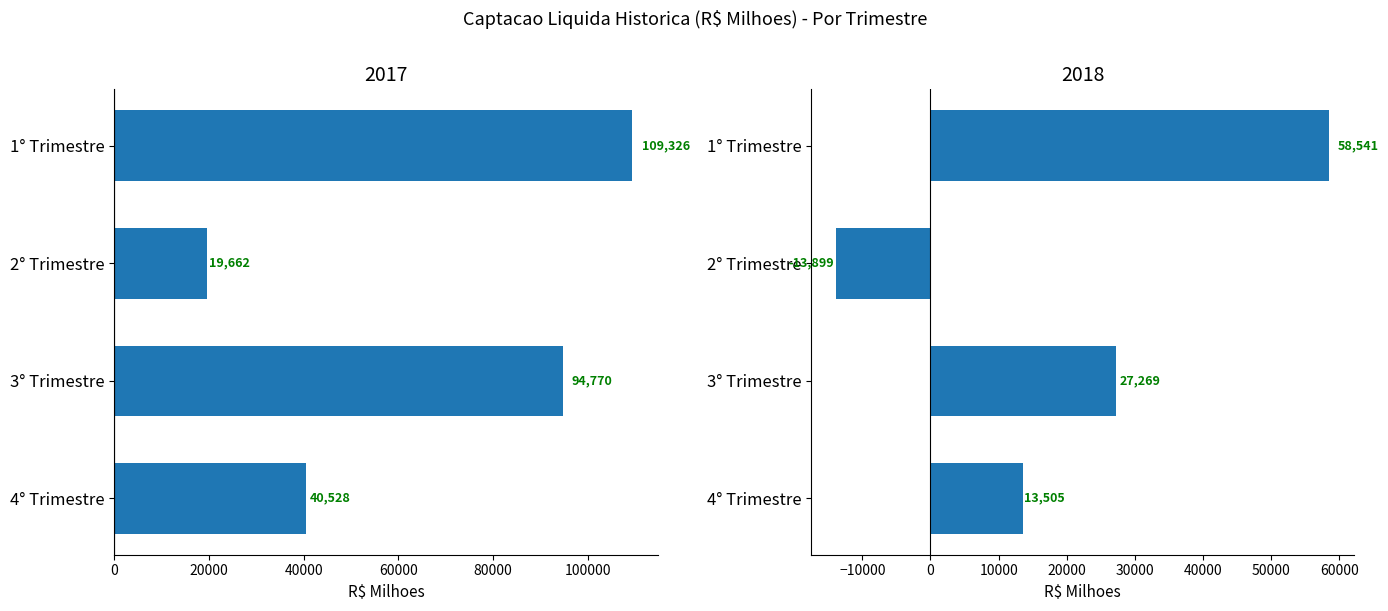

How many groups of bars are there?

4